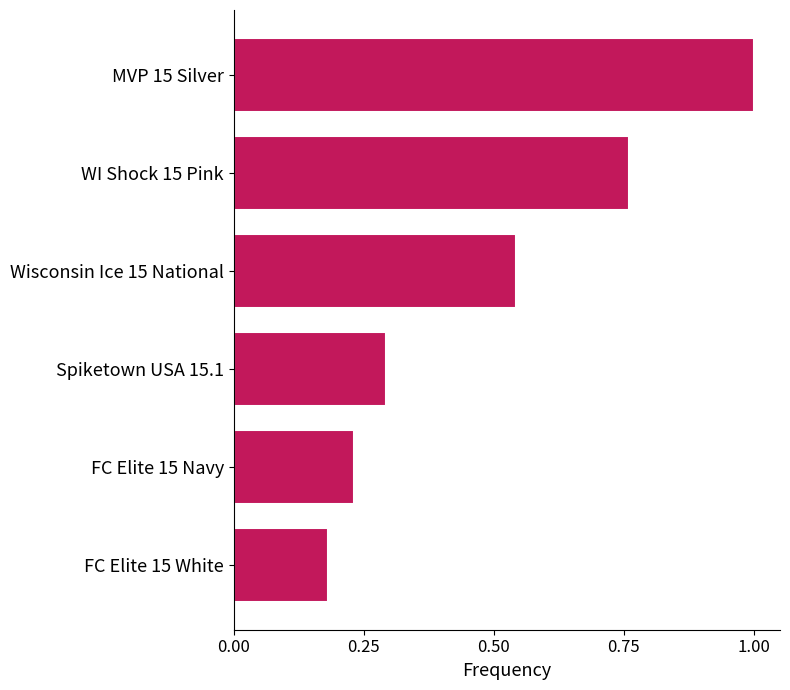

Where is the data nearest to the value 0?

FC Elite 15 White